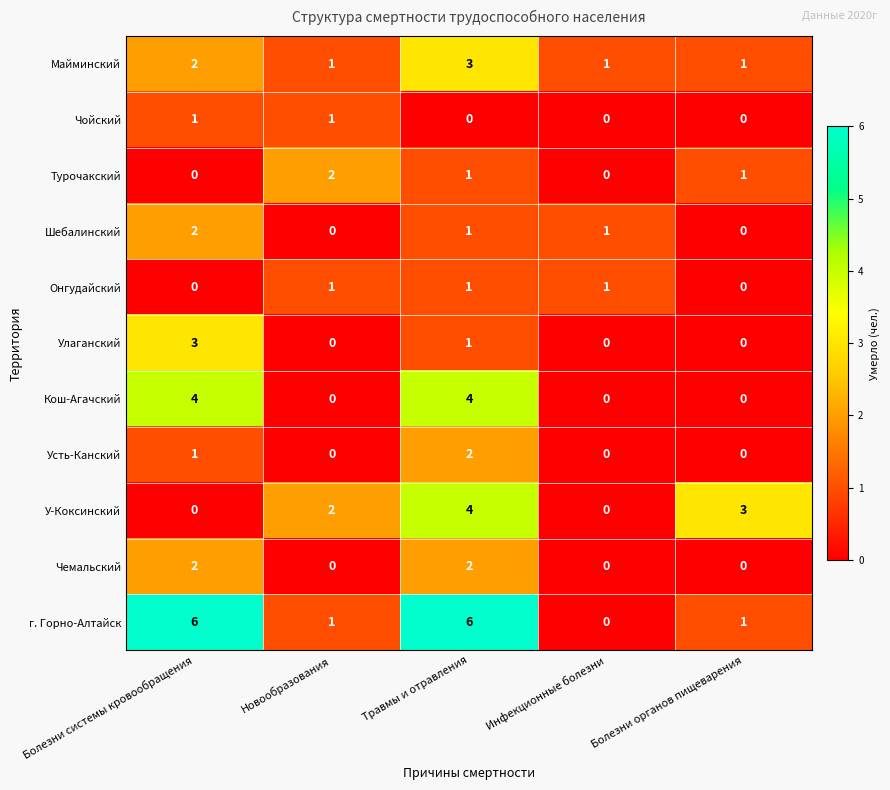

What is the spread (max minus min) of values at Болезни органов пищеварения?

3